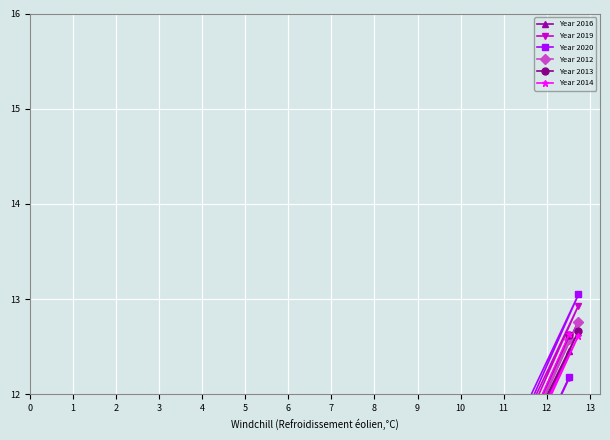

Is the value of Year 2014 at 2 greater than the value of Year 2012 at 7?

Yes